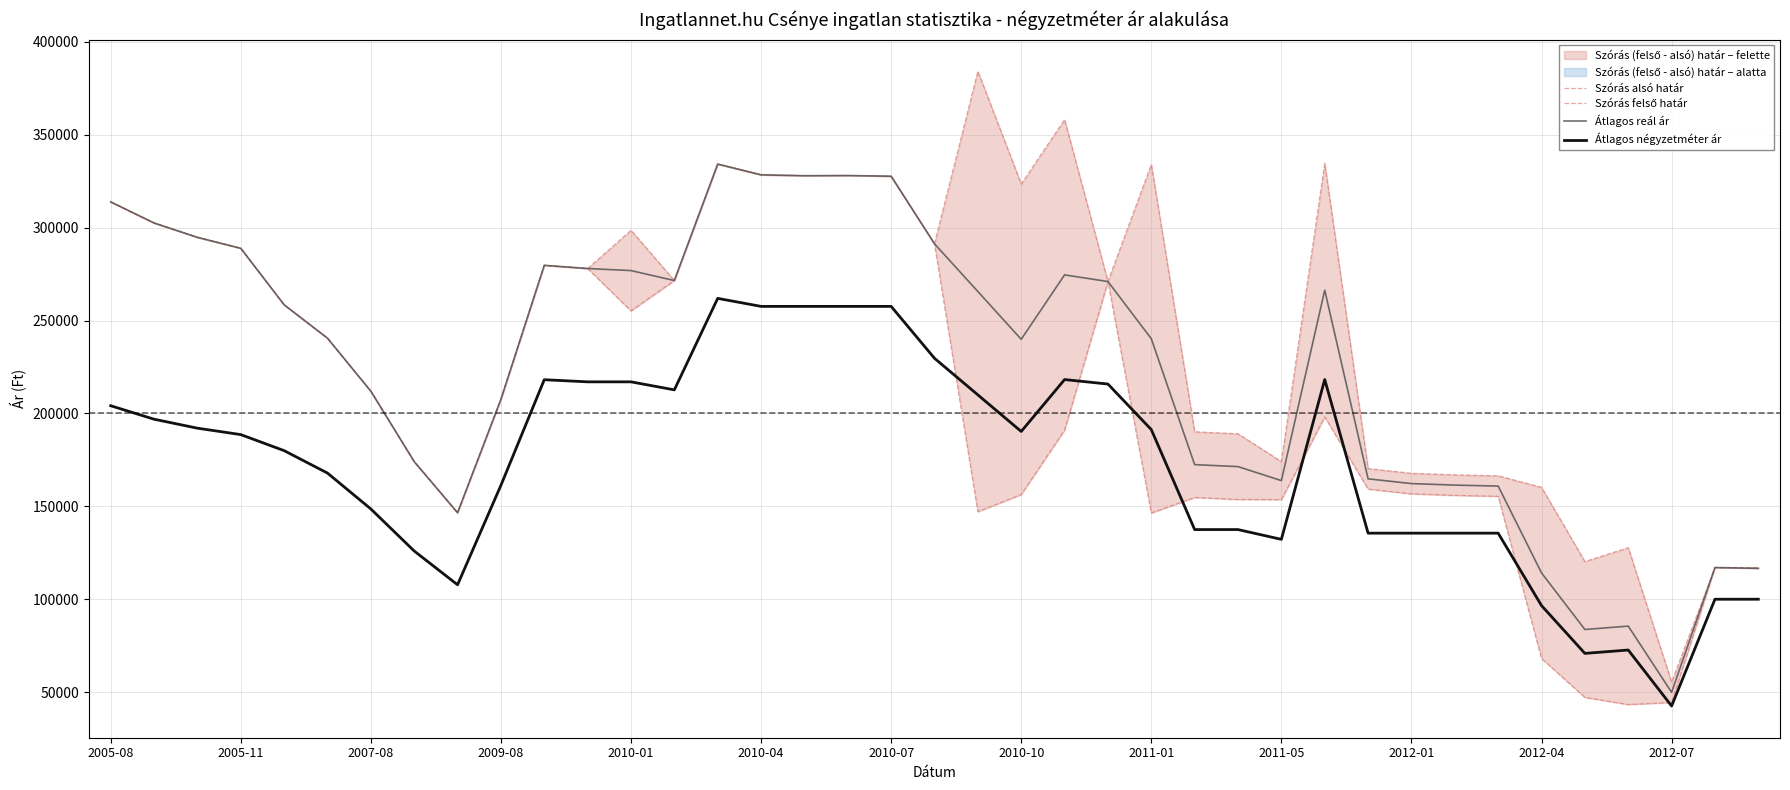

What is the total value across all series at 37?

451189